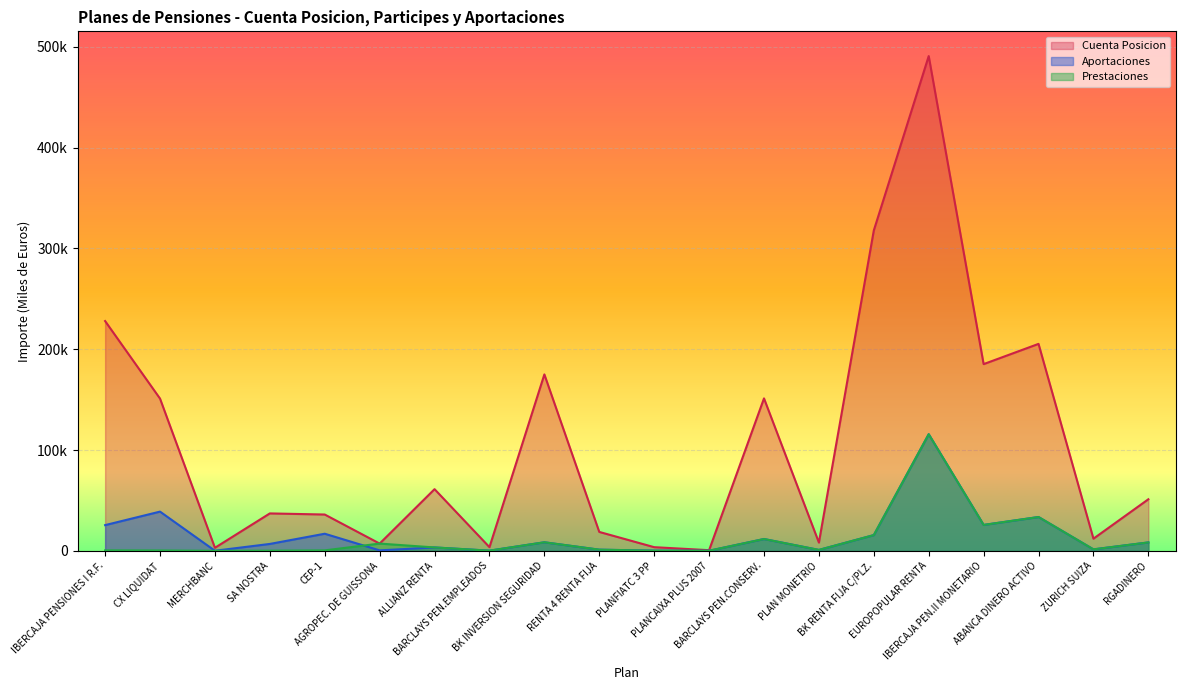

What is the average value of the Cuenta Posicion series?

107377